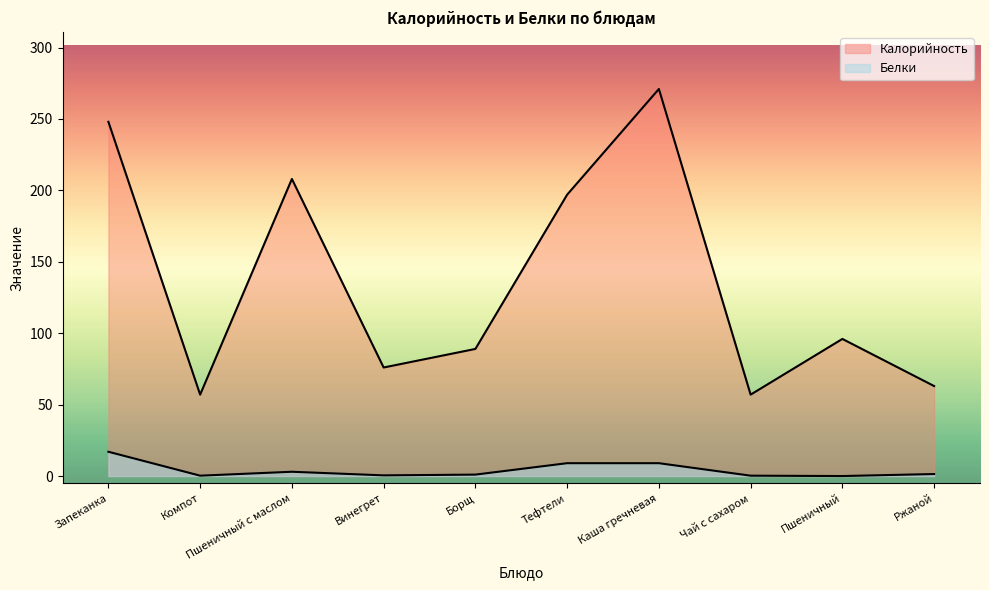

Rank the categories by Белки value from lowest to highest.

Пшеничный, Компот, Чай с сахаром, Винегрет, Борщ, Ржаной, Пшеничный с маслом, Тефтели, Каша гречневая, Запеканка